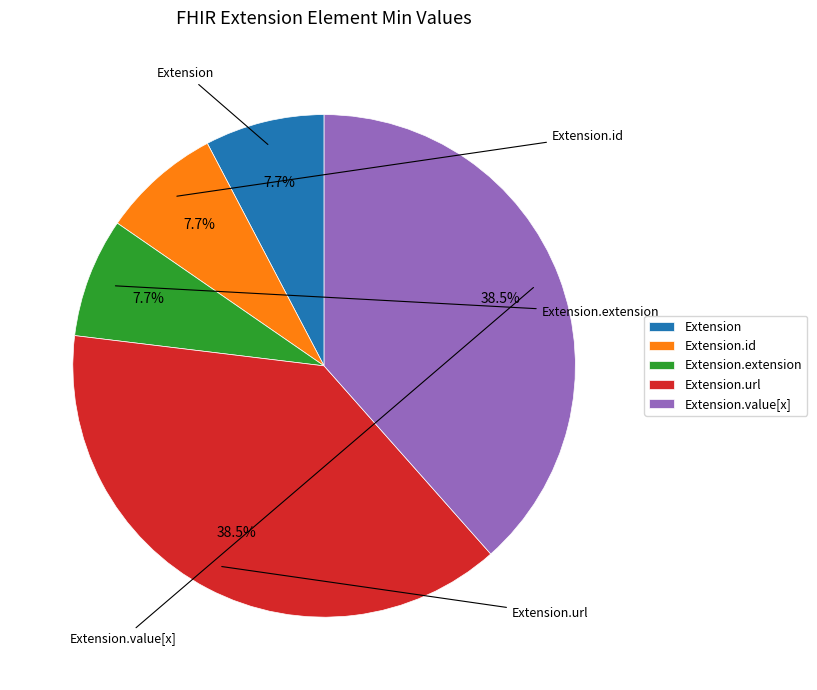

What percentage do Extension.id and Extension.value[x] together represent?

46.2%